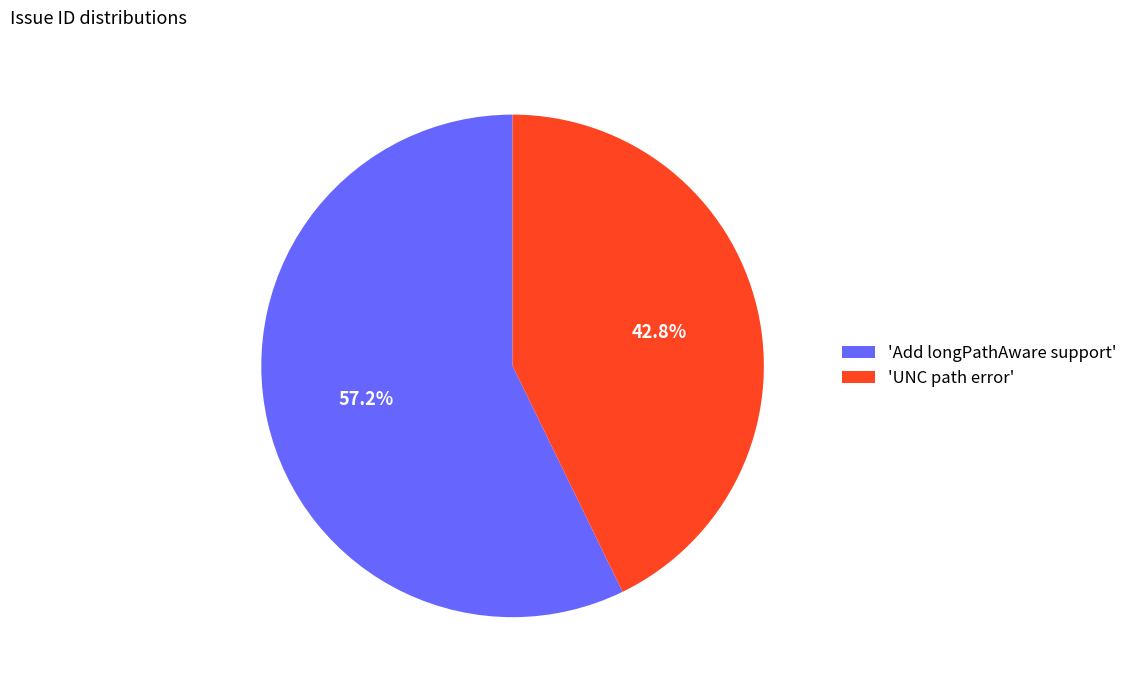

Do 'UNC path error' and 'Add longPathAware support' together represent more than half of the pie?

Yes